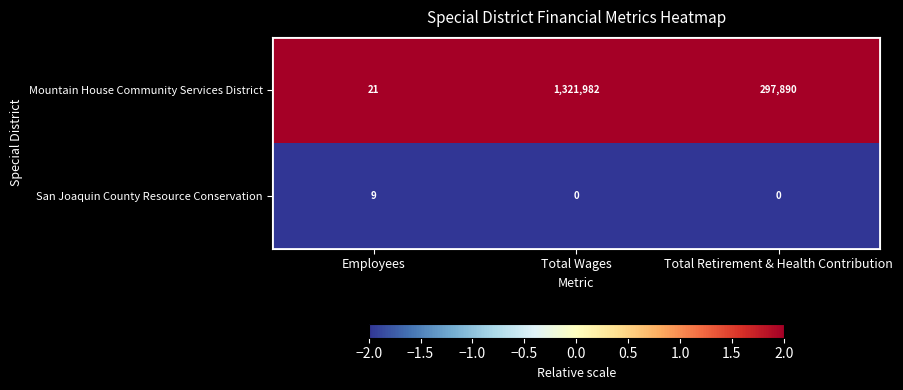

What is the difference between the San Joaquin County Resource Conservation values at Employees and Total Wages?

9